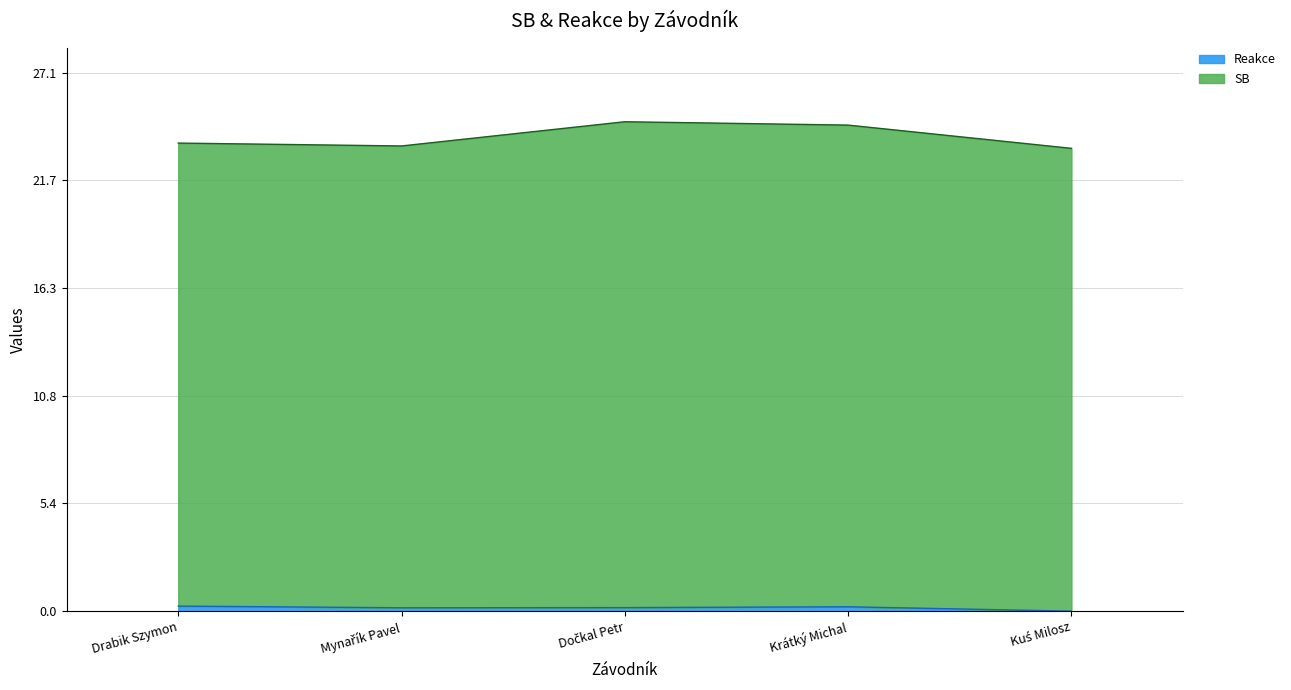

Is it true that Reakce equals 0.0 at Kuś Milosz?

True